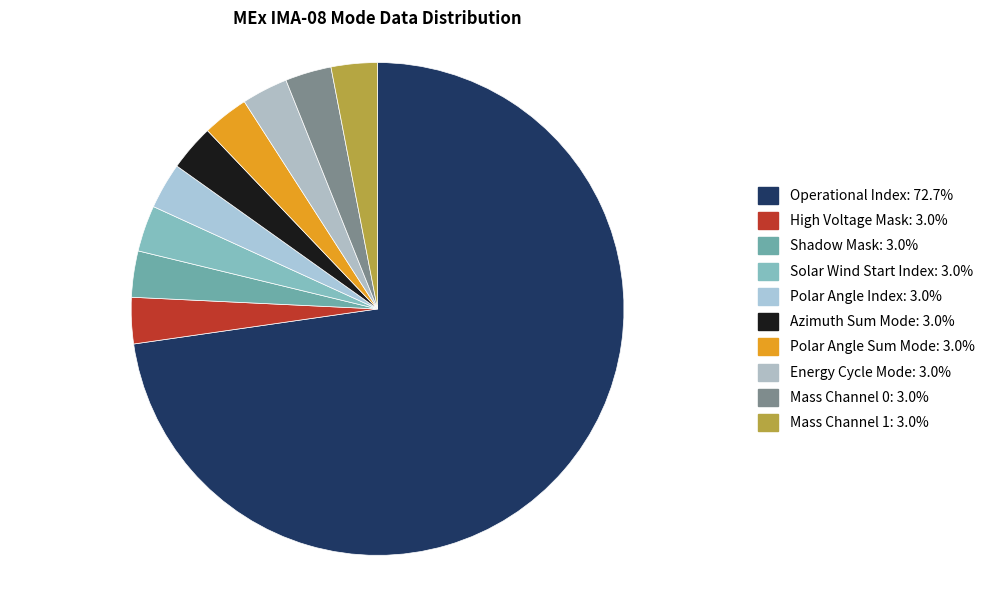

Which slice is the largest?

Operational Index